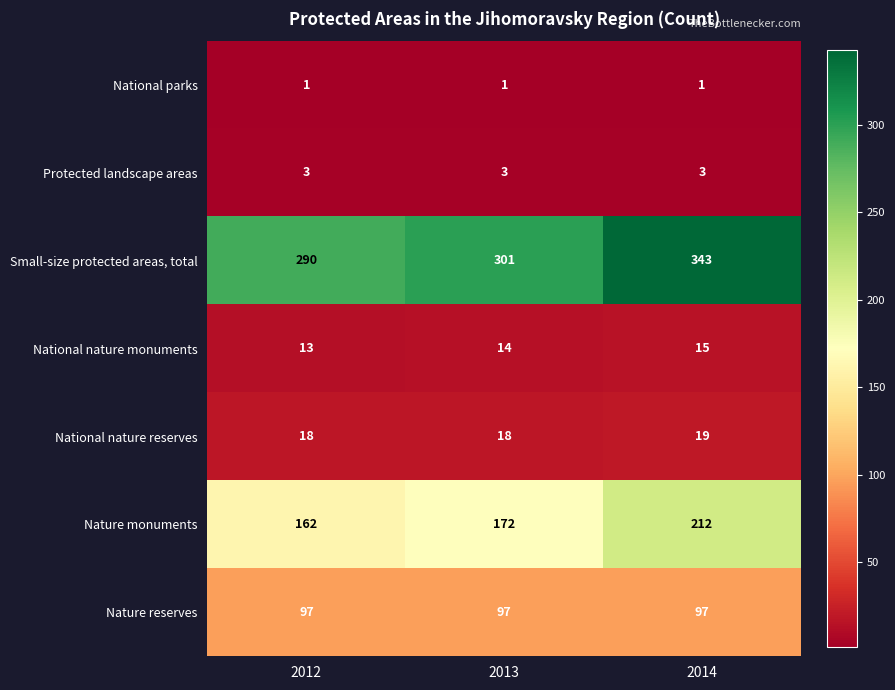

What is the minimum value shown in the chart?

1